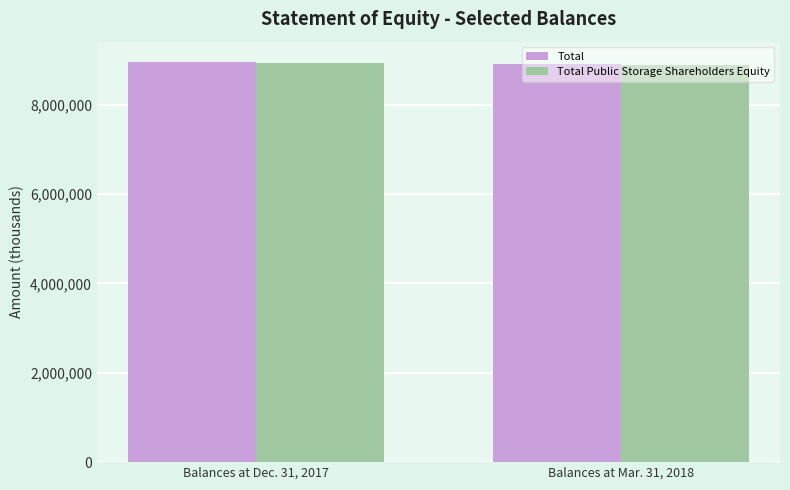

What is the highest value of the Total series?

8964369